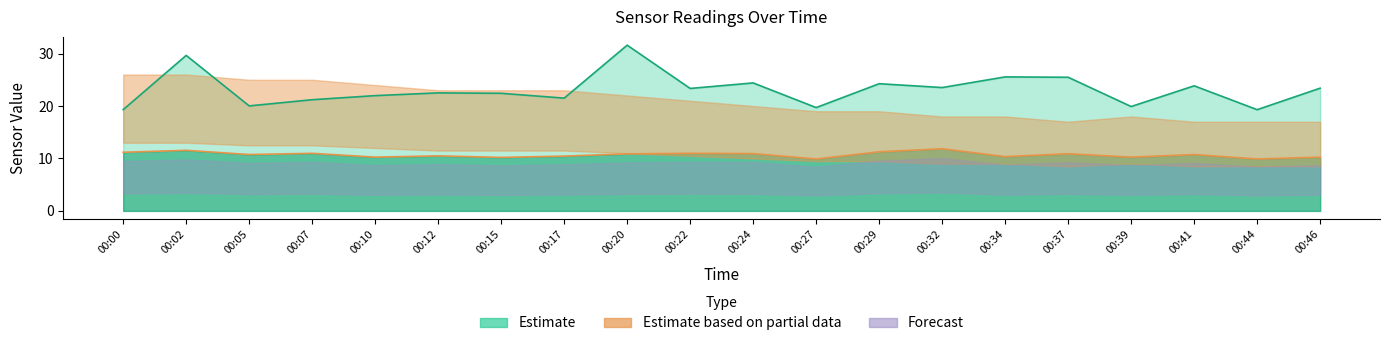

What value does the SDS_P2 series have at 00:34?

10.3